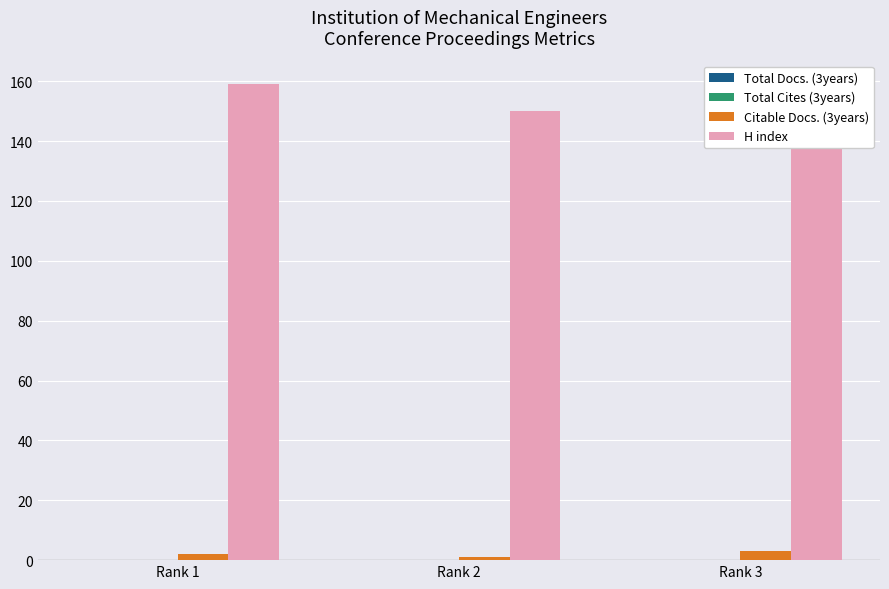

How many bars are there in total?

12